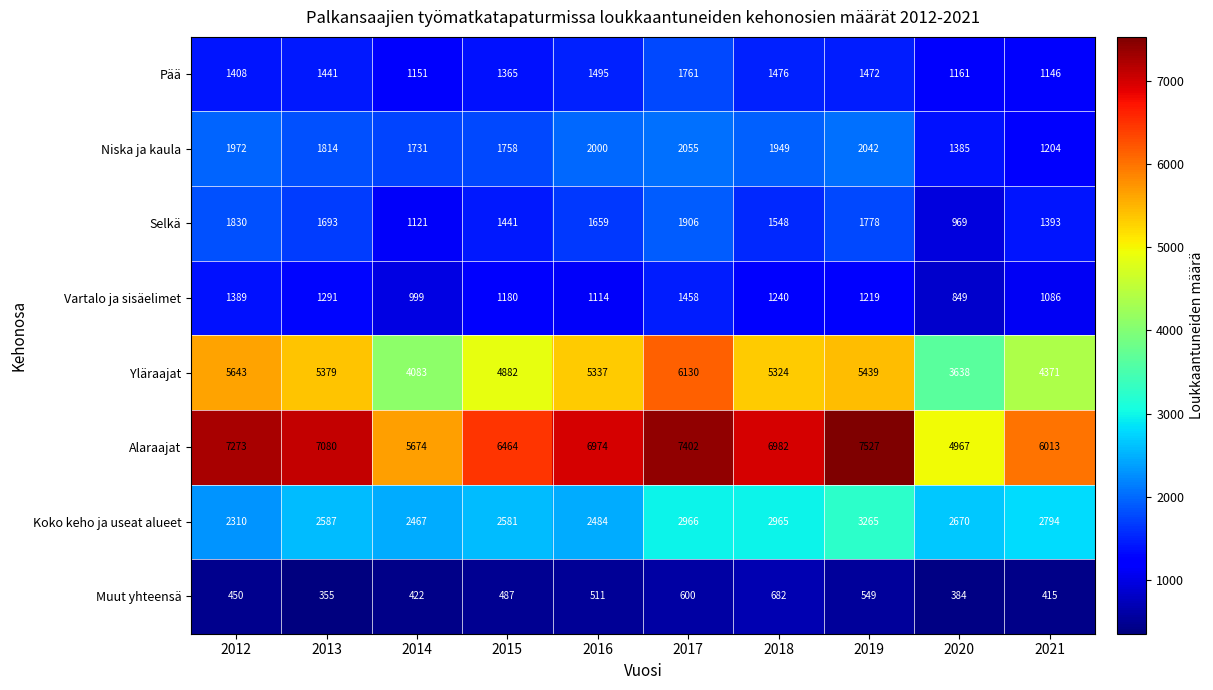

Which series has the largest range (max minus min)?

Alaraajat